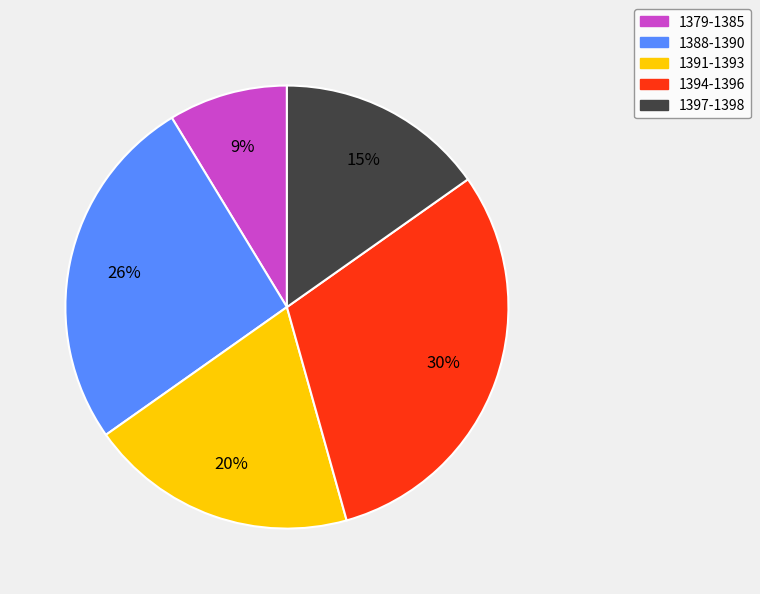

What is the ratio of the value at 1391-1393 to the value at 1397-1398?

1.3